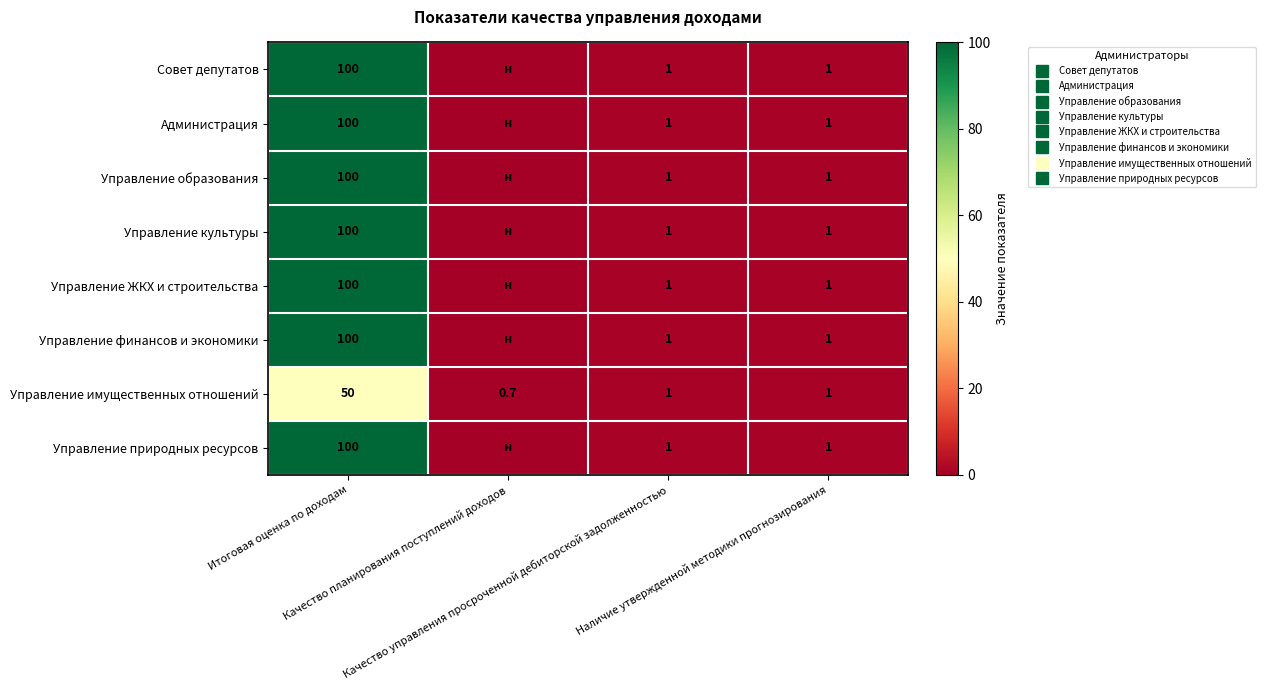

Where is Совет депутатов nearest to the value 50?

Качество управления просроченной дебиторской задолженностью